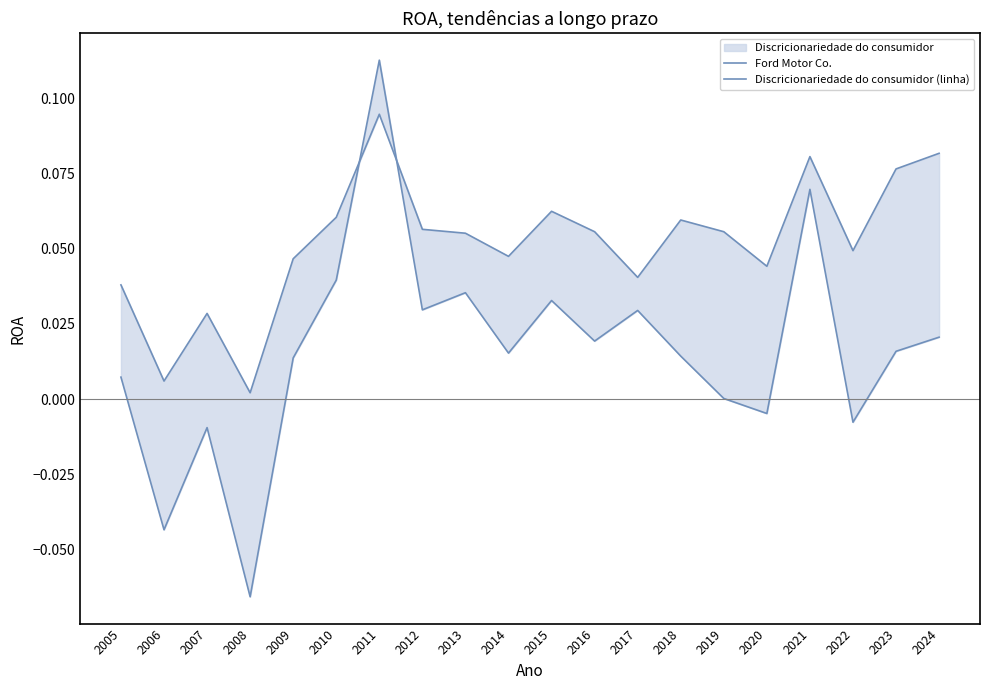

Which series ends up on top after the final intersection of Discricionariedade do consumidor (linha) and Ford Motor Co.?

Discricionariedade do consumidor (linha)